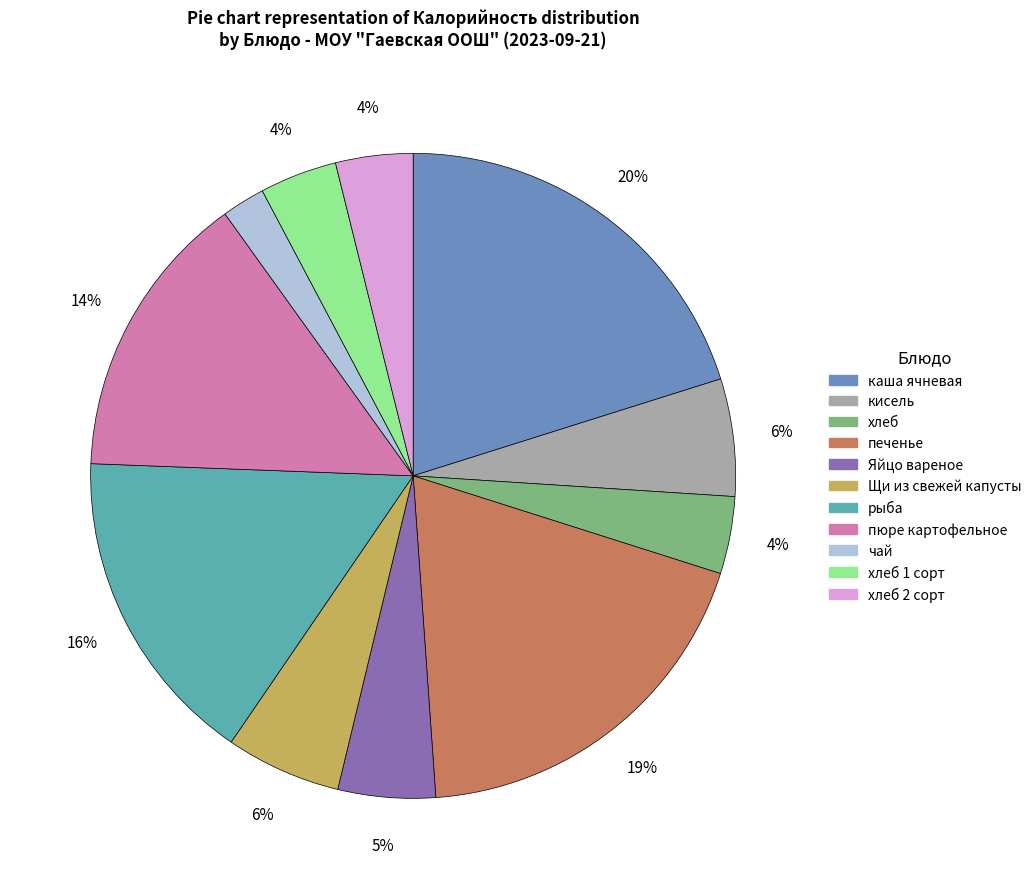

Does any single category account for the majority?

No